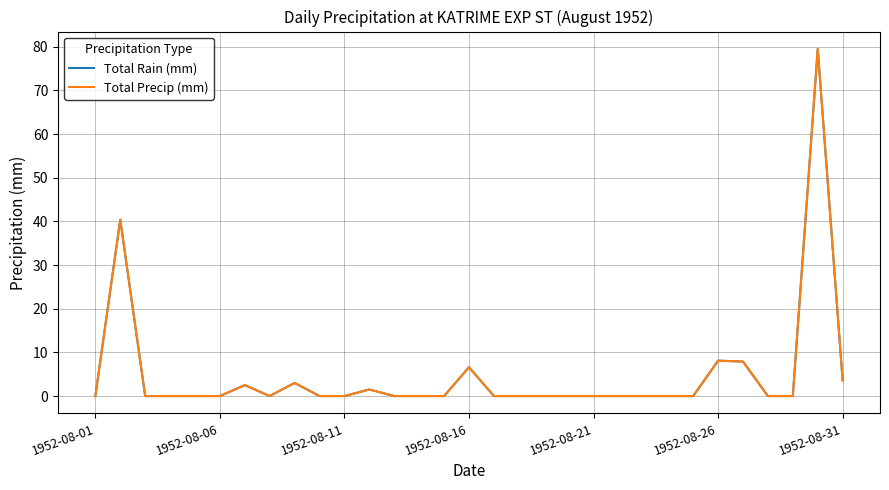

True or false: Total Rain (mm) and Total Precip (mm) intersect in this chart.

False